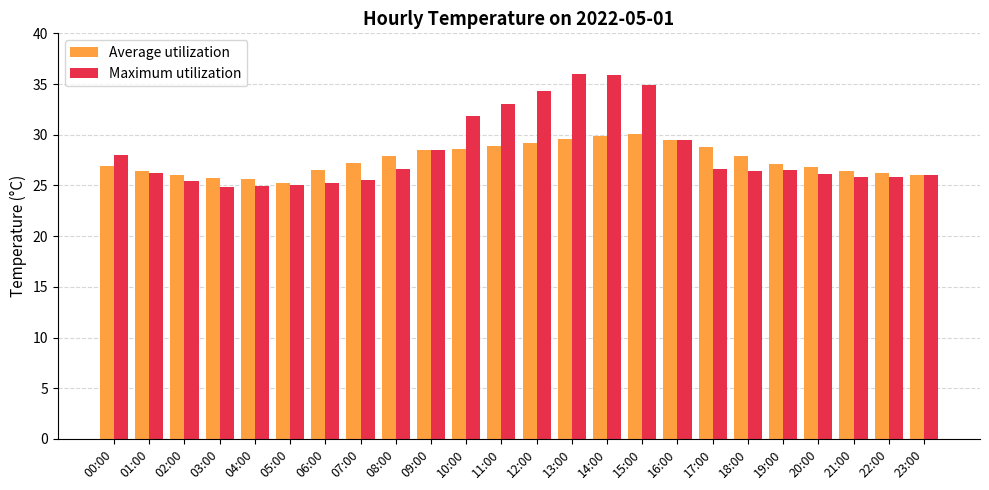

Rank the series by their maximum value, from highest to lowest.

Maximum utilization, Average utilization